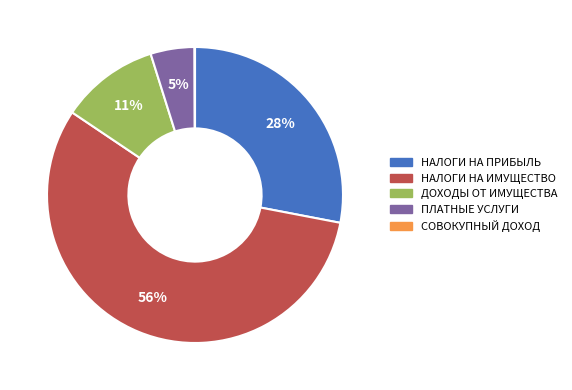

Does any single category account for the majority?

Yes